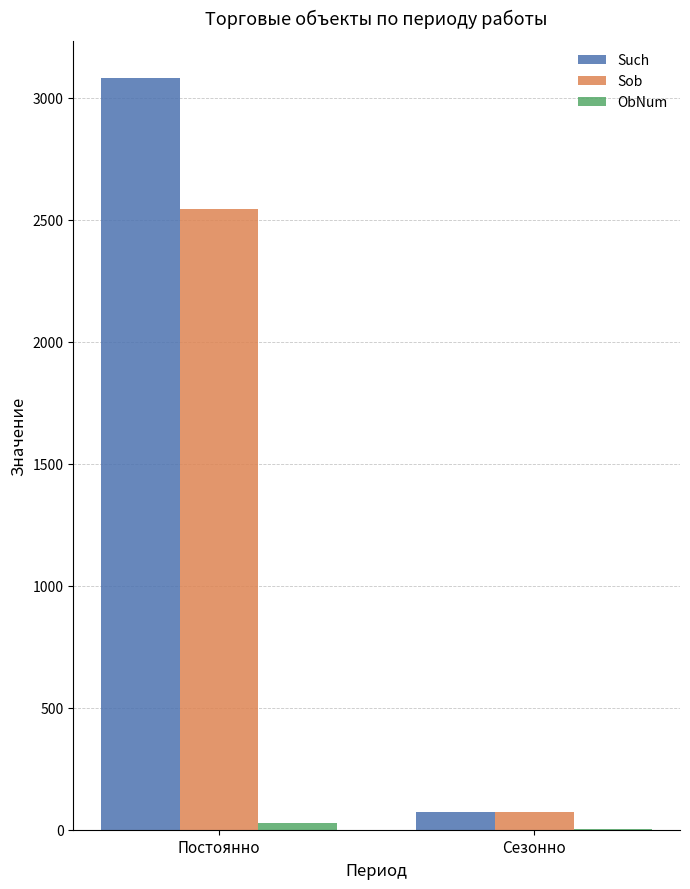

Between Постоянно and Сезонно, which series saw the biggest shift?

Such